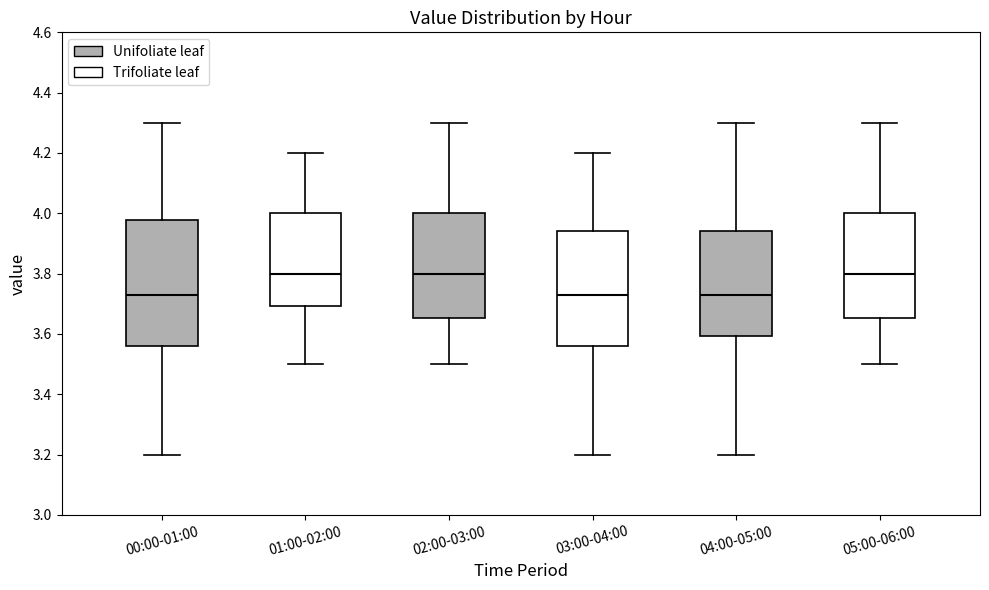

Reading left to right, transcribe this box plot: for each box, give where its median line is, the range the box spans, and where its two whiskers end, as read against the y-axis. The values are not printed on the chart, so give them approximately, as read against the axis.

00:00-01:00: median 3.74, box 3.56 to 3.98, whiskers 3.20 to 4.30
01:00-02:00: median 3.80, box 3.70 to 4.00, whiskers 3.50 to 4.20
02:00-03:00: median 3.80, box 3.66 to 4.00, whiskers 3.50 to 4.30
03:00-04:00: median 3.74, box 3.56 to 3.94, whiskers 3.20 to 4.20
04:00-05:00: median 3.74, box 3.60 to 3.94, whiskers 3.20 to 4.30
05:00-06:00: median 3.80, box 3.66 to 4.00, whiskers 3.50 to 4.30